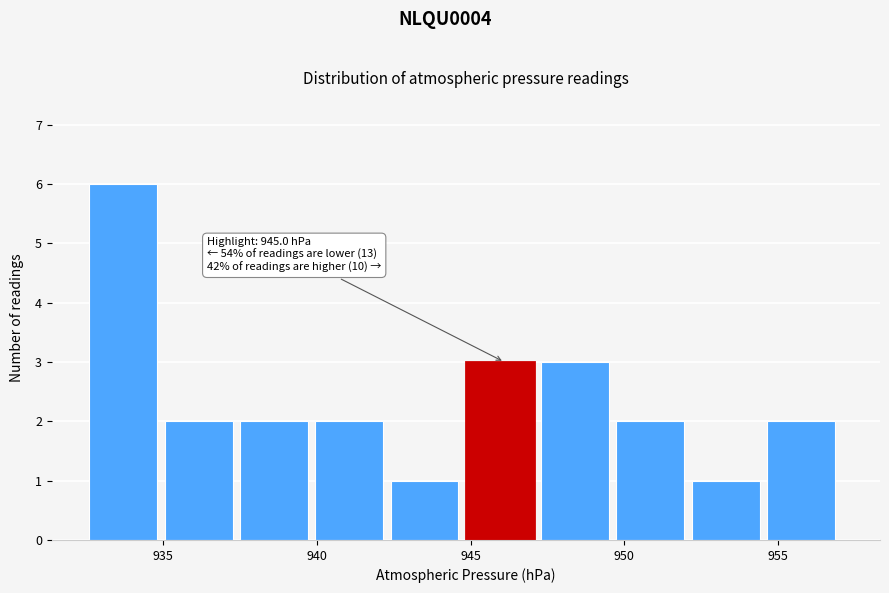

Over which range of the x-axis is the bar tallest?

932.60 to 935.05